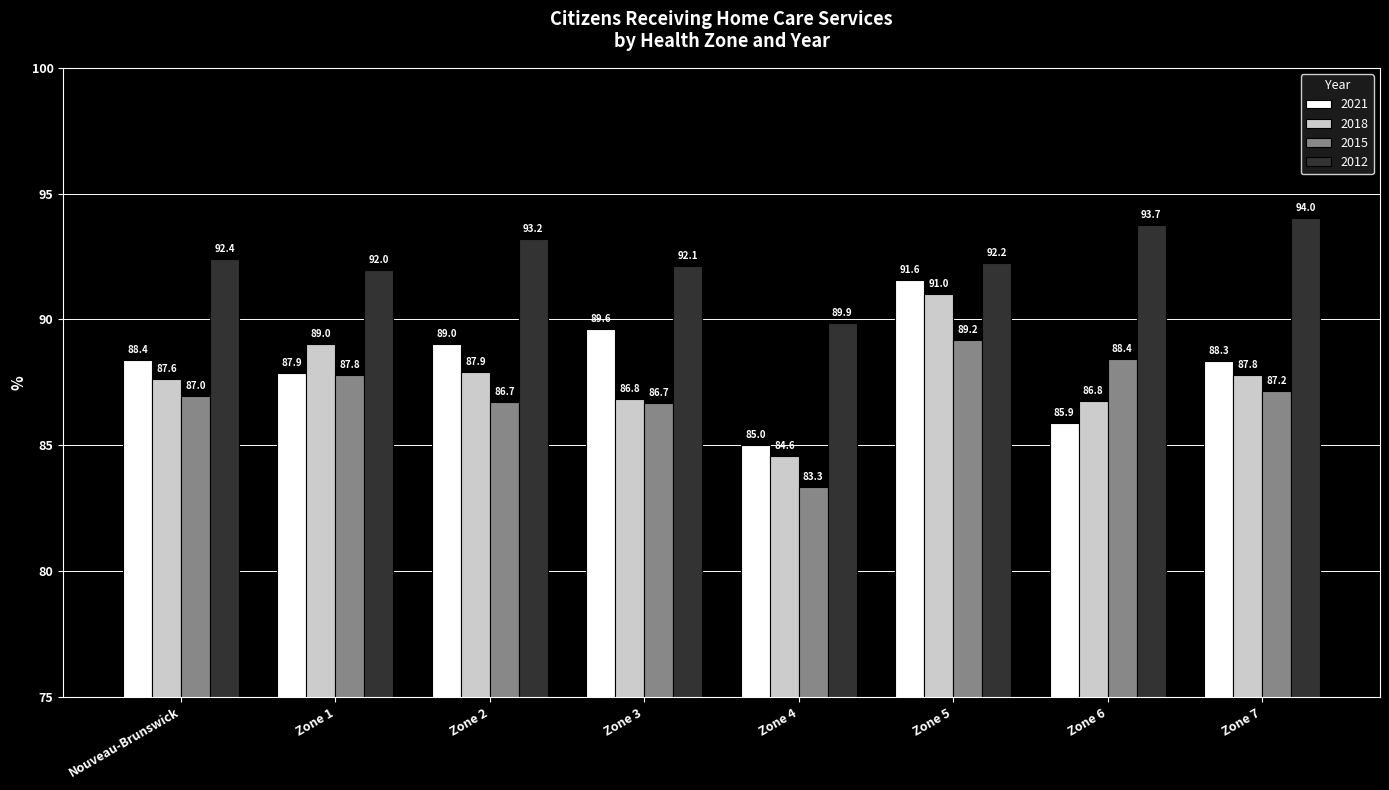

The value of 2015 at Zone 5 is 89.2. True or false?

True